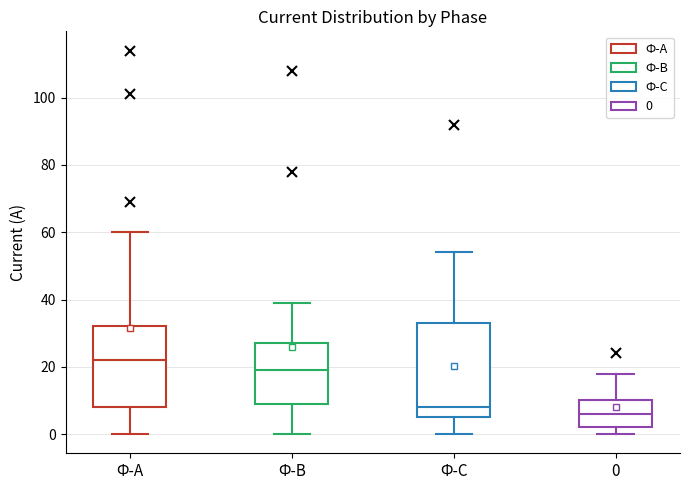

Where does the median line of the box for Ф-В sit on the y-axis? The values are not printed on the chart, so give them approximately, as read against the axis.

20